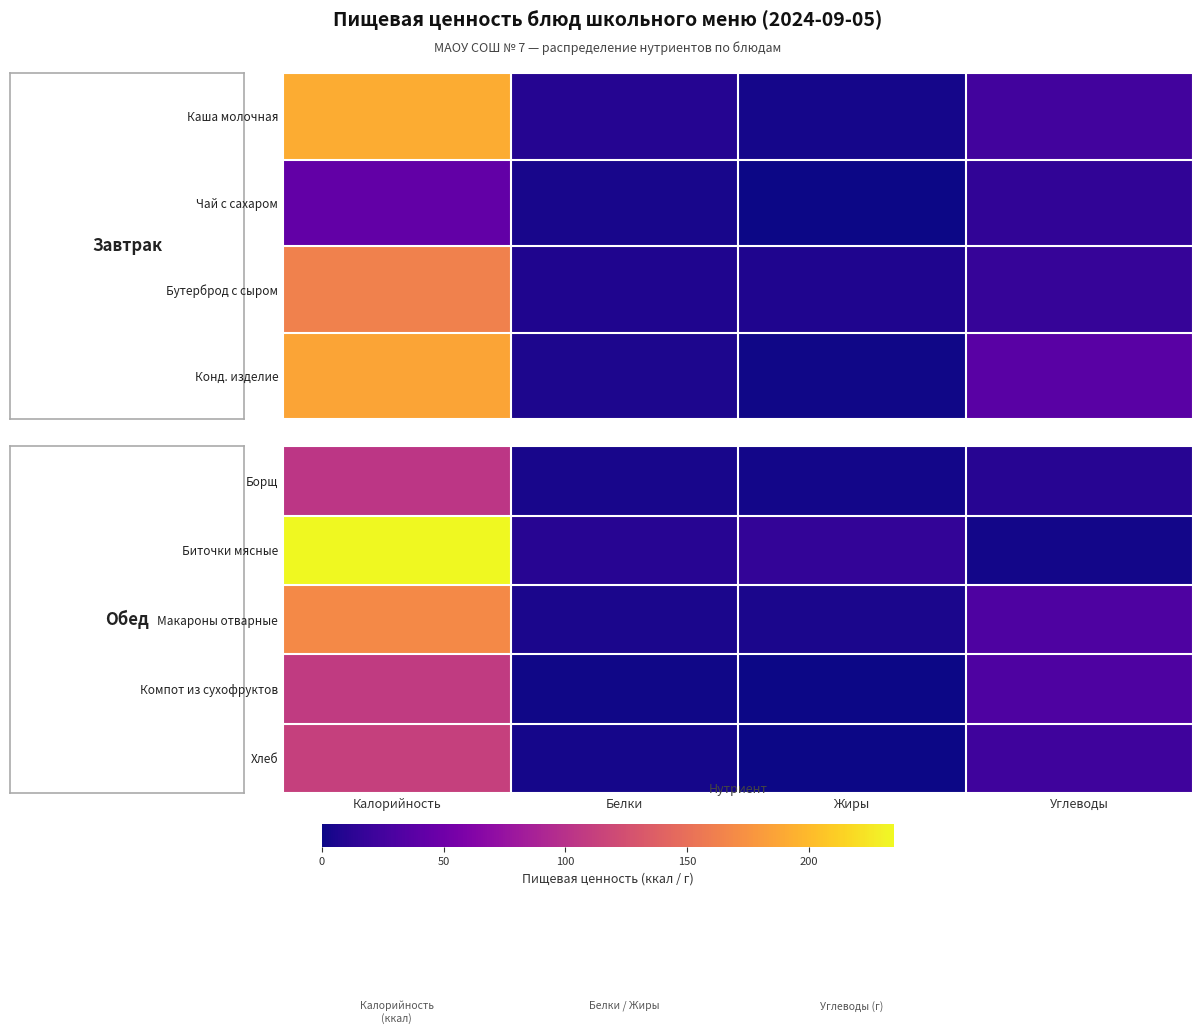

How many data points in Биточки мясные are less than 16?

2